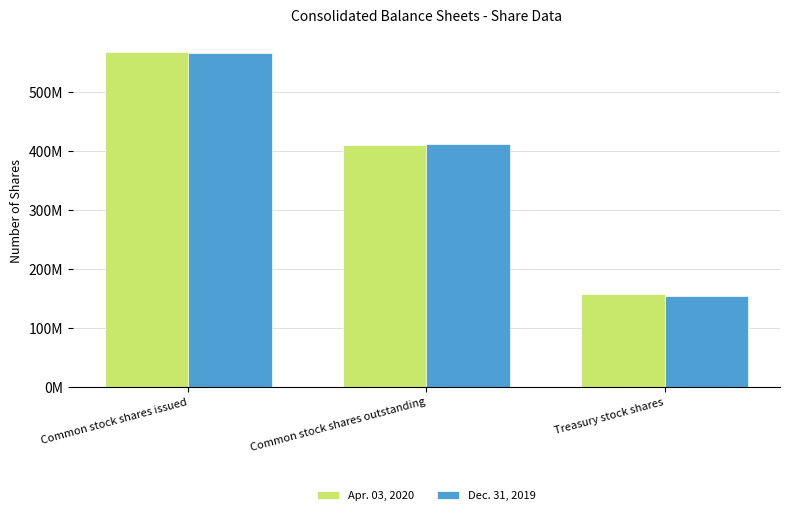

Does the chart contain any negative values?

No